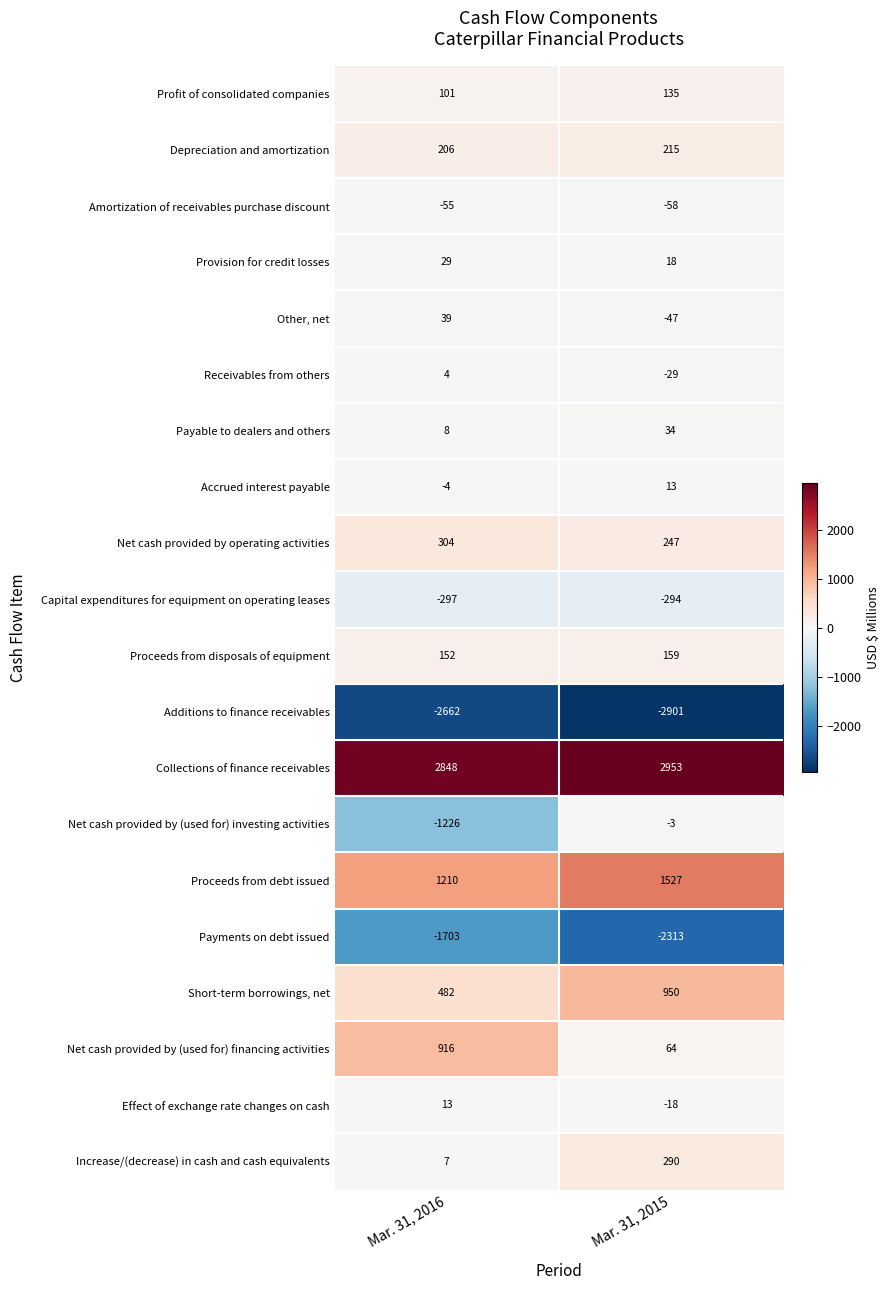

Which series has the largest total across all categories?

Collections of finance receivables